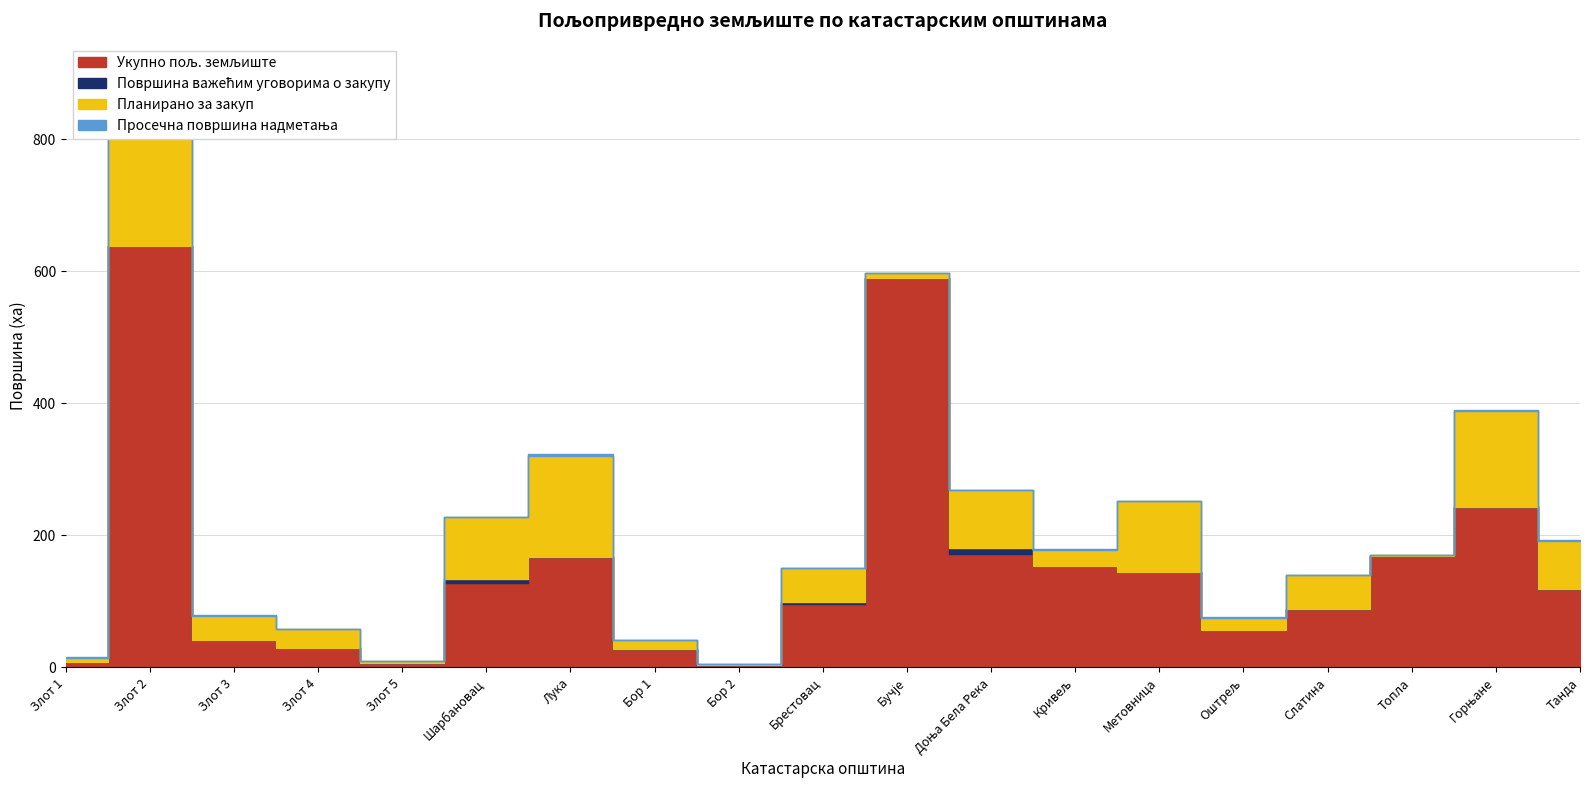

Reading left to right, transcribe all the data shown in this chart.

Укупно пољ. земљиште: 7.8	639.2	42.3	29.2	6.7	127.3	167.2	27.5	3.5	96.2	589.8	171.2	153.0	144.3	56.8	88.1	169.0	243.7	118.7
Површина важећим уговорима о закупу: 0.0	0.0	0.0	0.0	0.0	6.2	0.7	0.0	0.0	3.5	0.0	9.9	0.0	0.0	0.0	0.3	0.0	0.0	0.0
Планирано за закуп: 7.2	260.1	36.2	28.5	2.9	94.5	152.7	14.4	1.1	50.9	7.2	87.1	25.5	107.3	18.9	51.5	0.9	145.2	73.0
Просечна површина надметања: 0.3	0.8	0.6	0.5	0.3	0.4	2.8	0.5	0.4	0.4	0.1	1.4	0.3	0.6	0.5	0.7	0.1	0.7	1.2